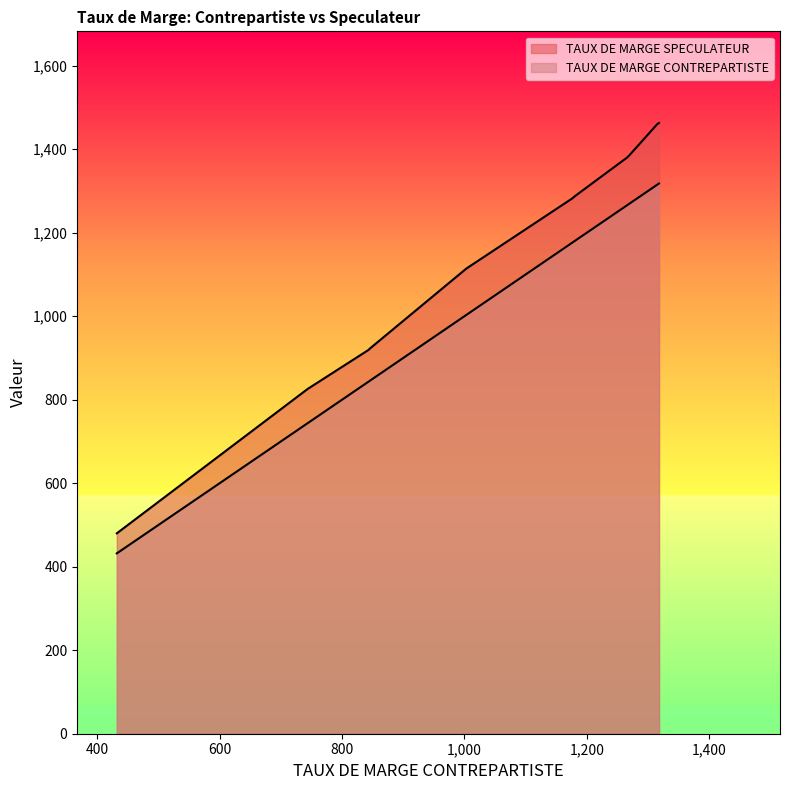

List the series in order of their overall mean, highest first.

TAUX DE MARGE SPECULATEUR, TAUX DE MARGE CONTREPARTISTE